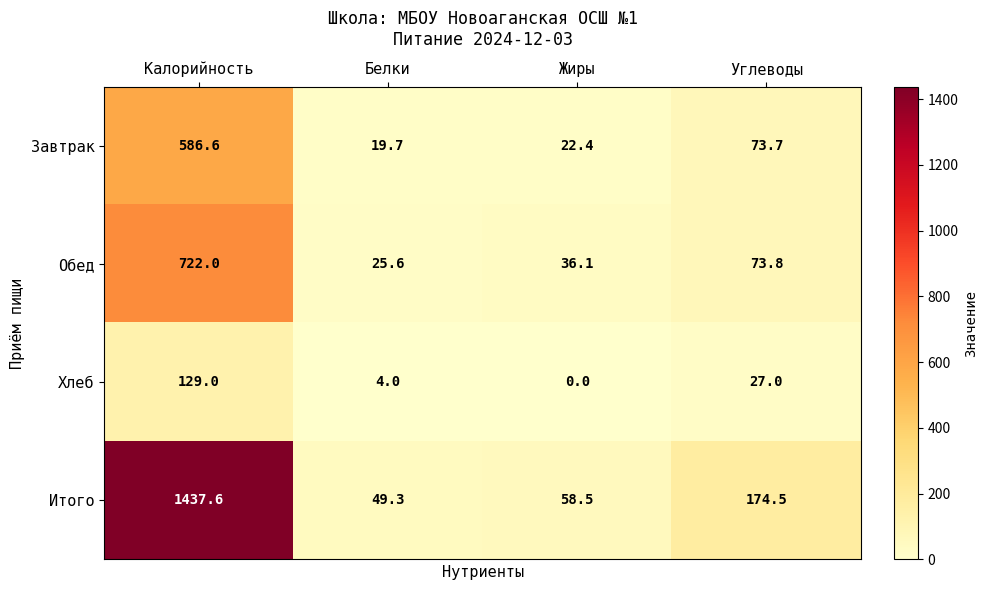

Is the value of Обед at Углеводы greater than the value of Итого at Углеводы?

No